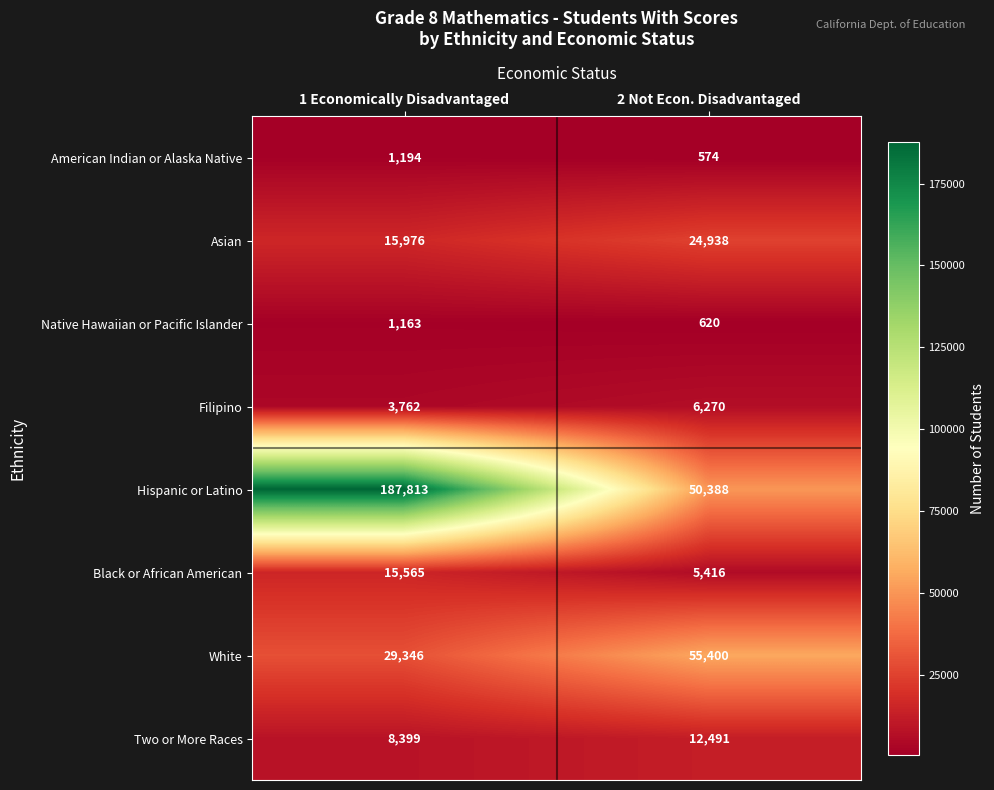

What is the average value of the Filipino series?

5016